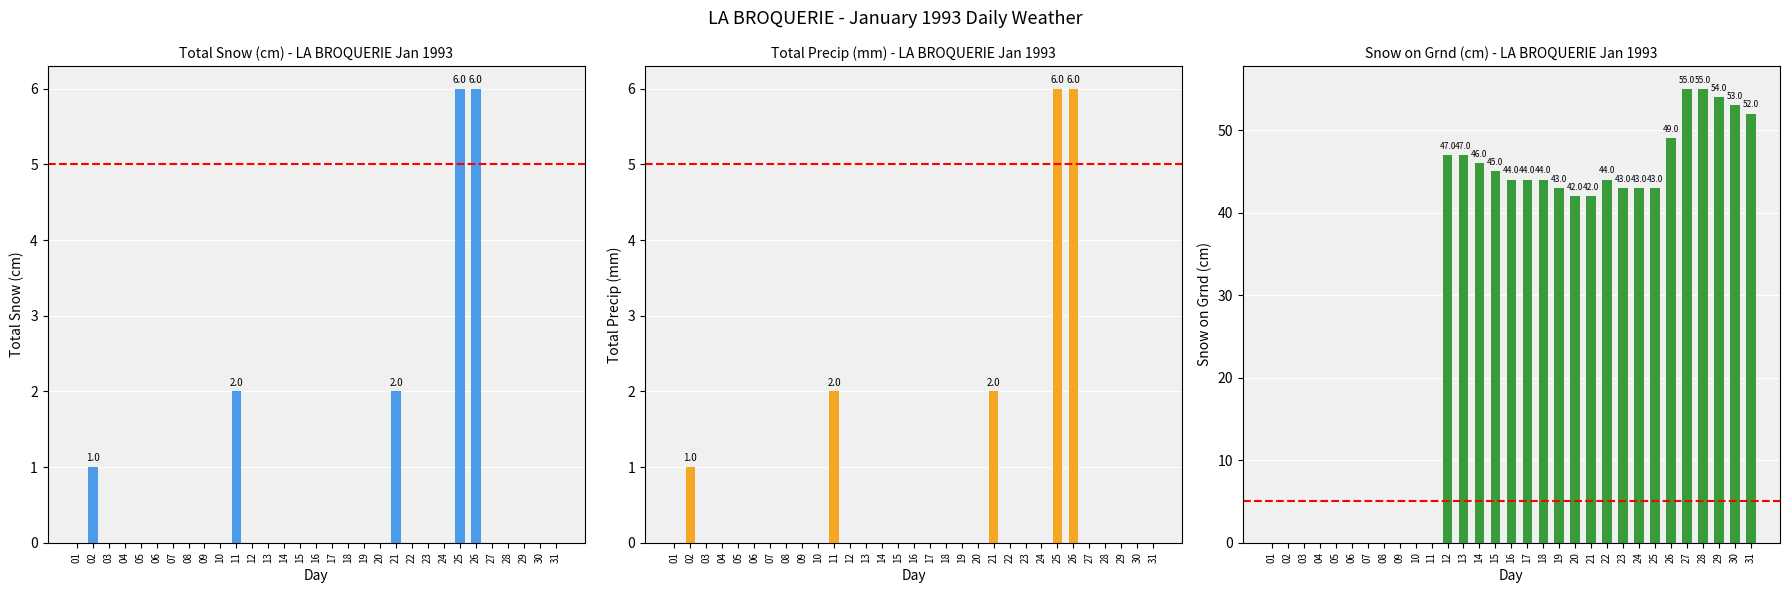

What is the sum of the Total Precip (mm) values at 17 and 02?

1